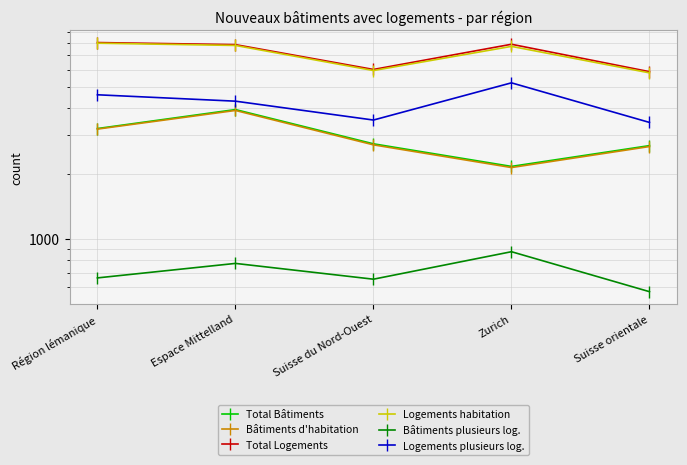

What are all the series names shown in the legend?

Total Bâtiments, Bâtiments d'habitation, Total Logements, Logements habitation, Bâtiments plusieurs log., Logements plusieurs log.